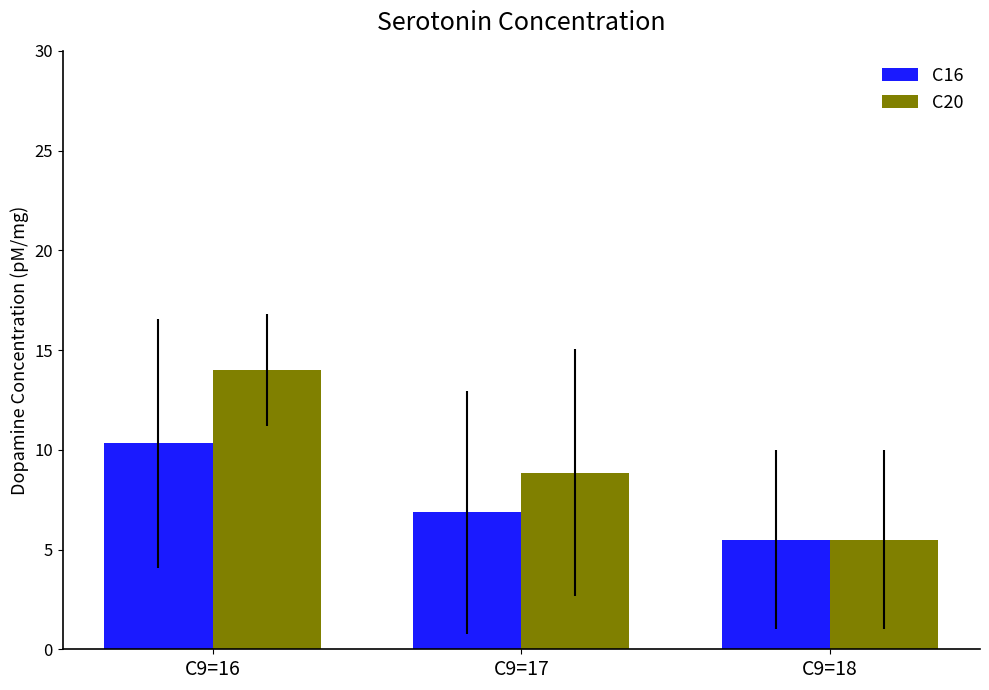

Reading left to right, what are all the values shown in this chart?

C16: C9=16=10.3	C9=17=6.9	C9=18=5.5
C20: C9=16=14.0	C9=17=8.9	C9=18=5.5